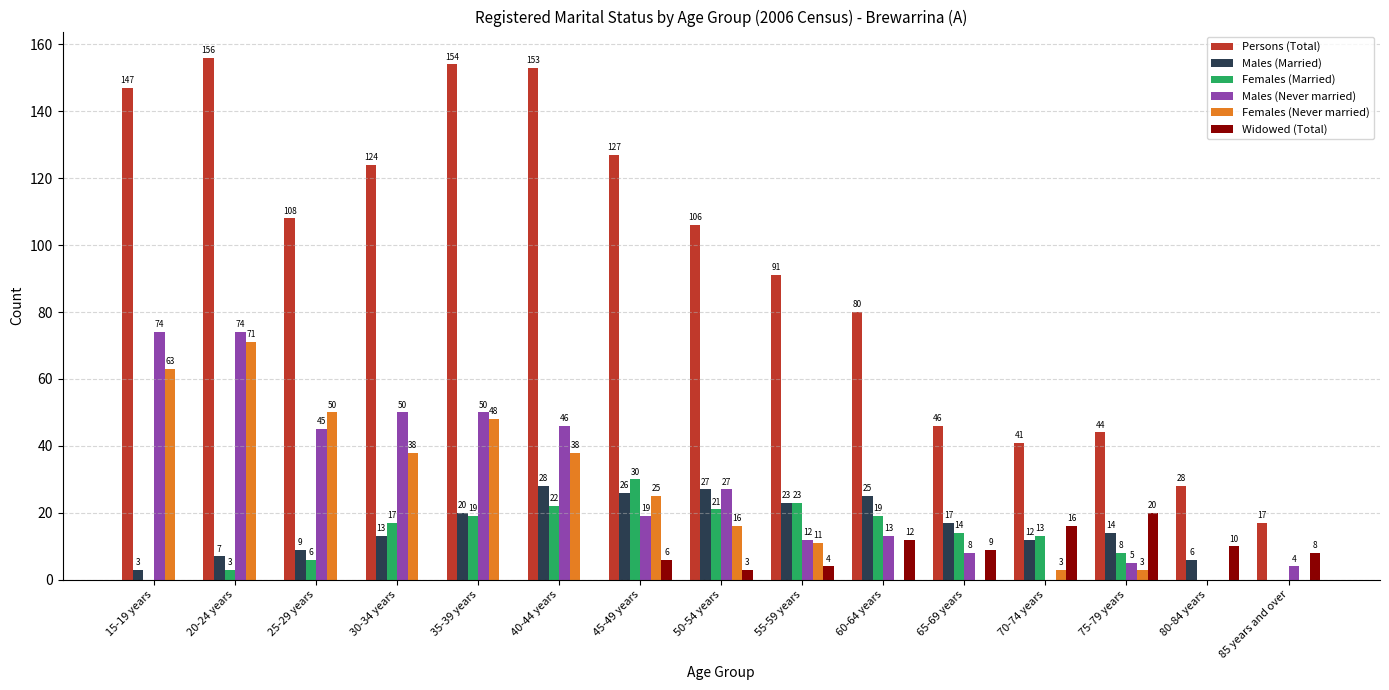

Which category has the highest value in the Persons (Total) series?

20-24 years